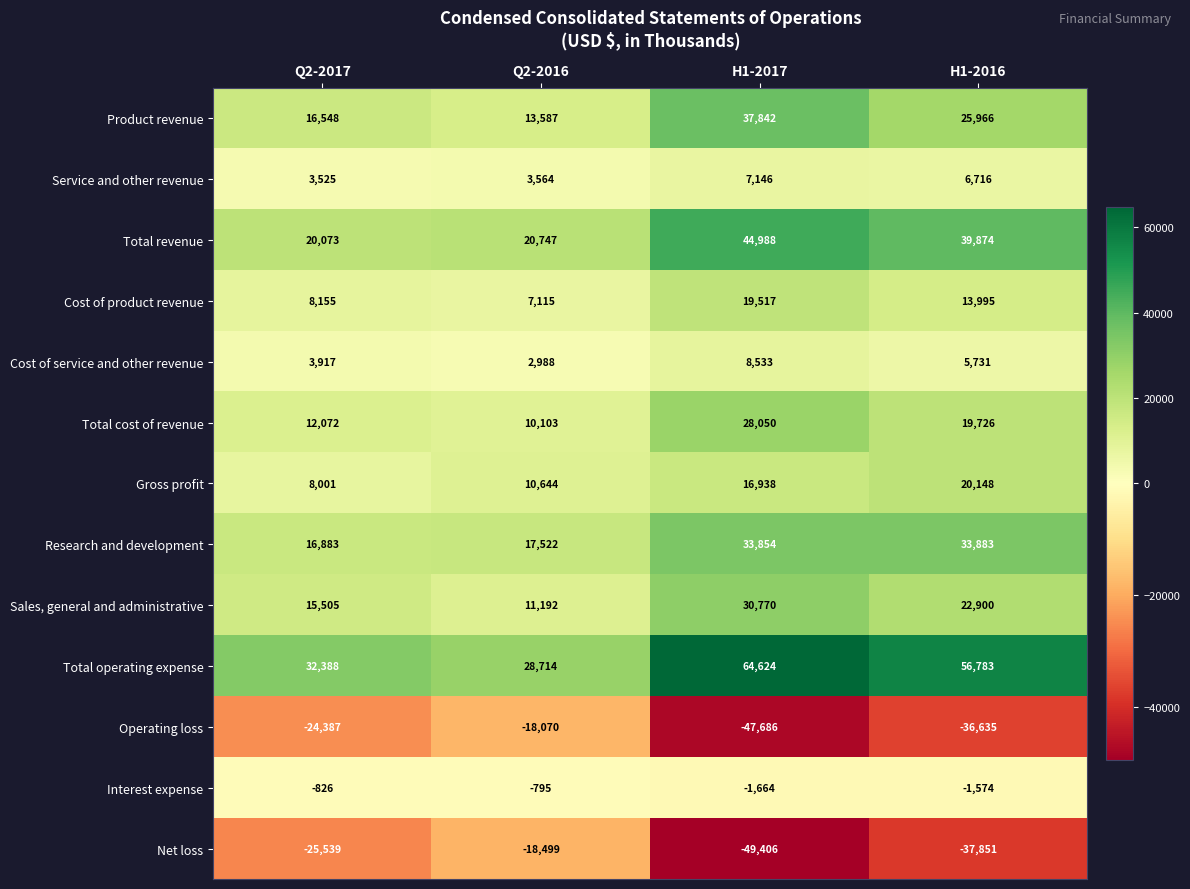

At which category is the sum across all series the highest?

H1-2017